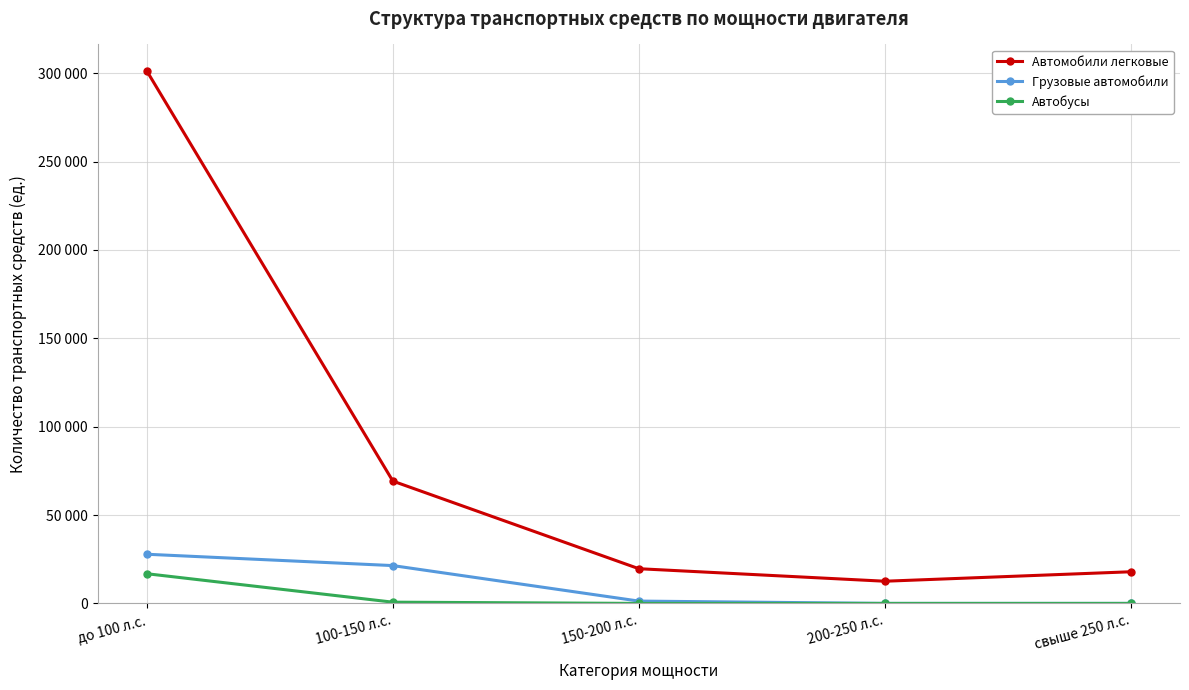

What is the average value of the Автобусы series?

3499